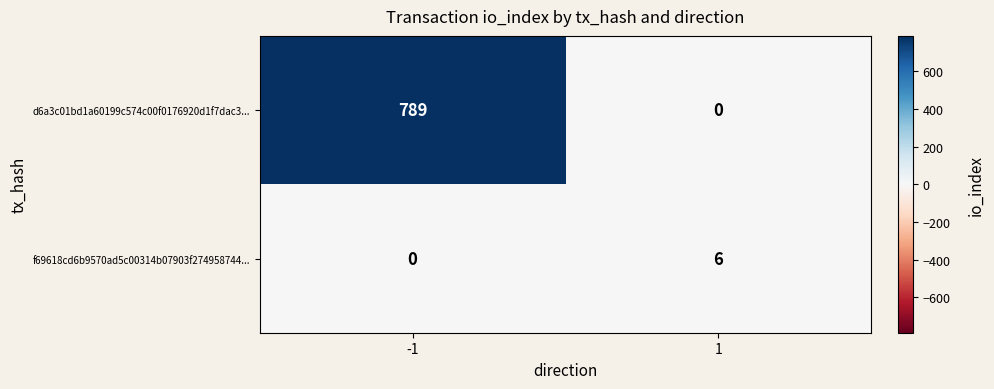

What is the difference between the maximum and minimum values in the d6a3c01bd1a60199c574c00f0176920d1f7dac3... series?

789